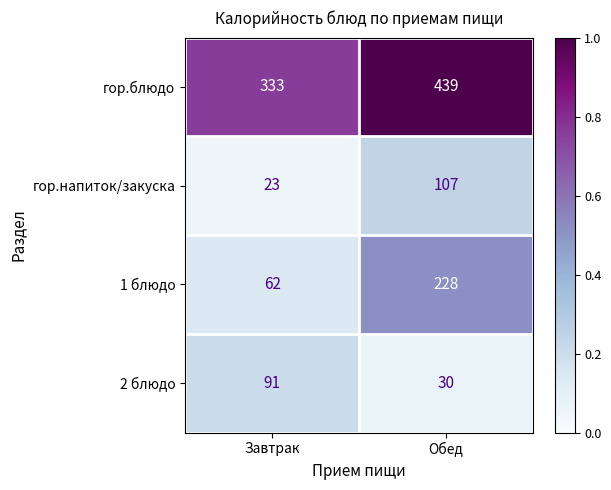

Which series has the largest total across all categories?

гор.блюдо